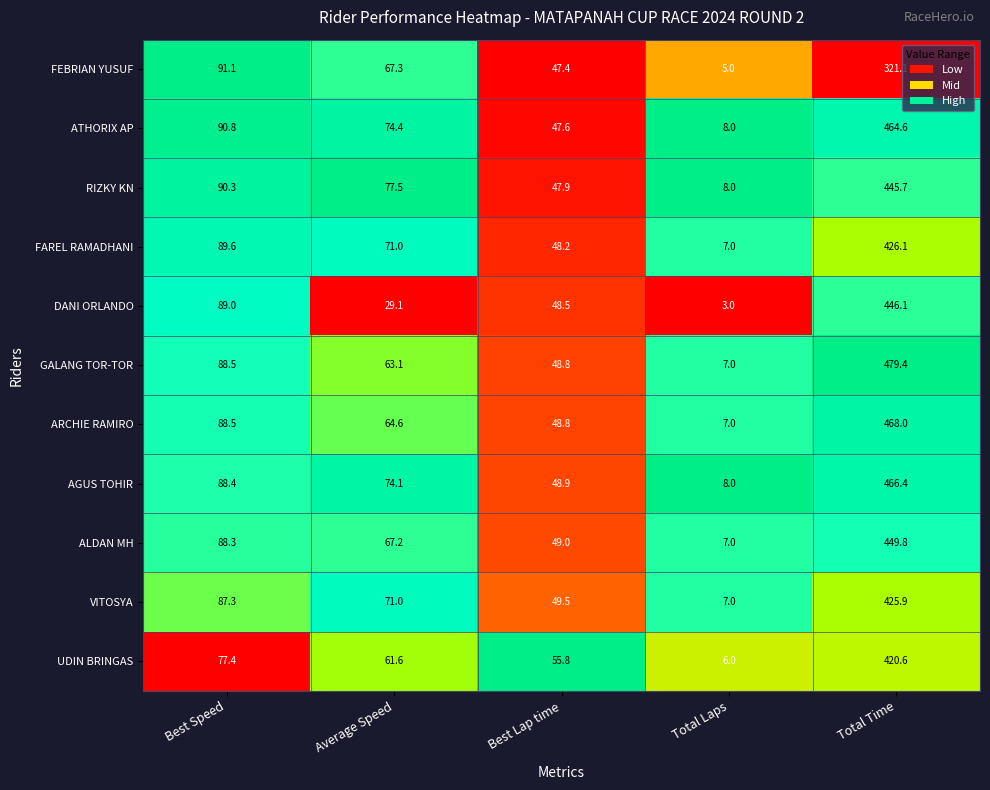

What is the total value across all series at Average Speed?

720.9